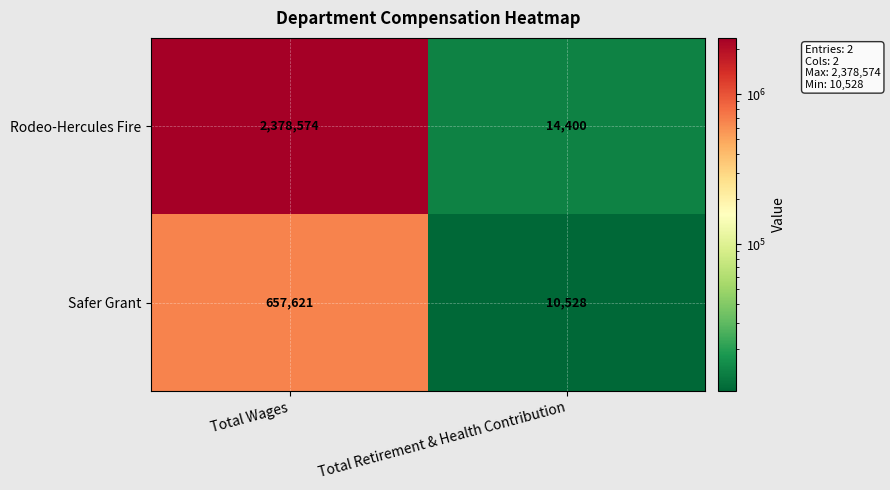

At how many categories does at least one series exceed 2131459?

1